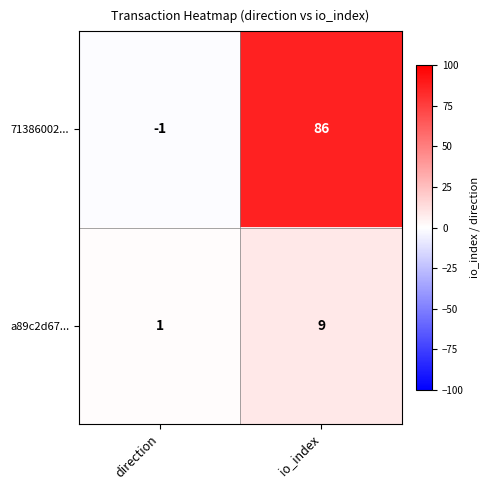

What is the approximate value of 71386002... at io_index, to the nearest 5?

85